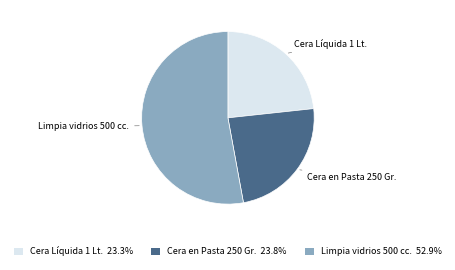

Approximately how many times larger is the value at Cera en Pasta 250 Gr. 23.8% compared to Cera Líquida 1 Lt. 23.3%?

1.0